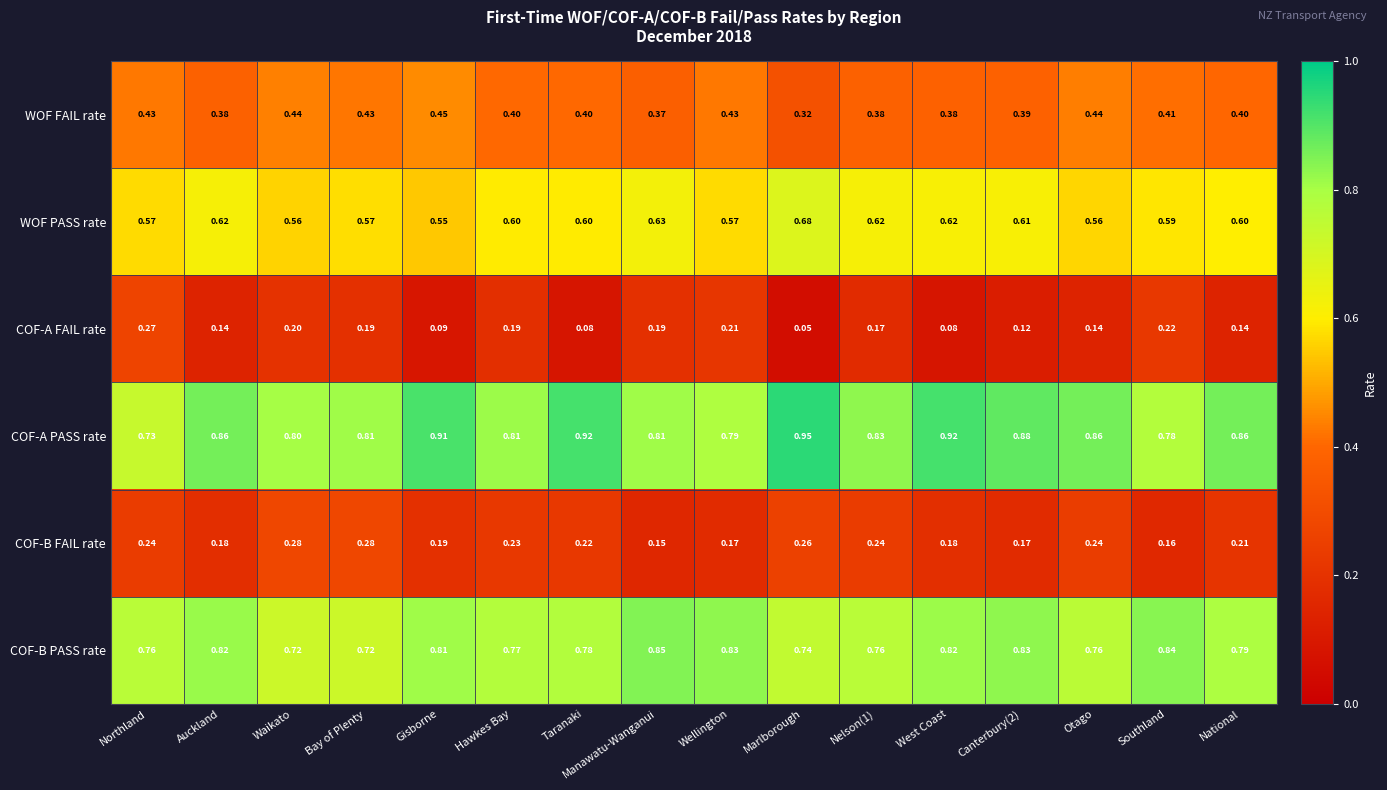

Which series has the largest total across all categories?

COF-A PASS rate